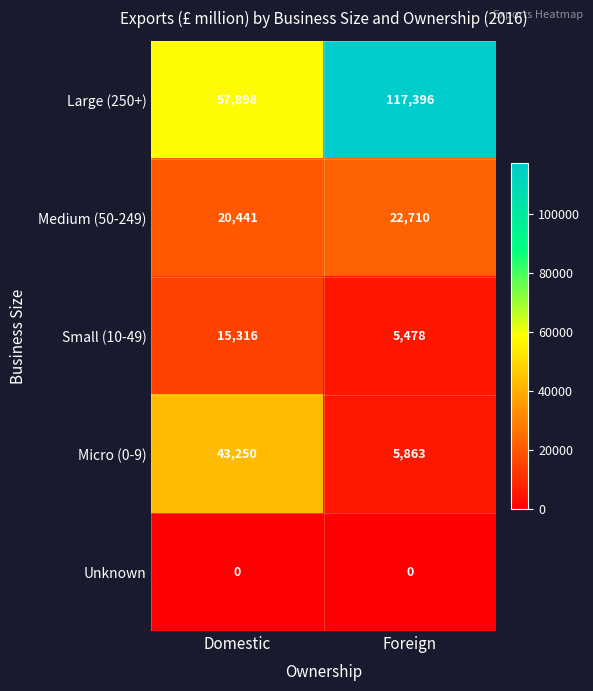

Is it true that Micro (0-9) equals 43250 at Domestic?

True